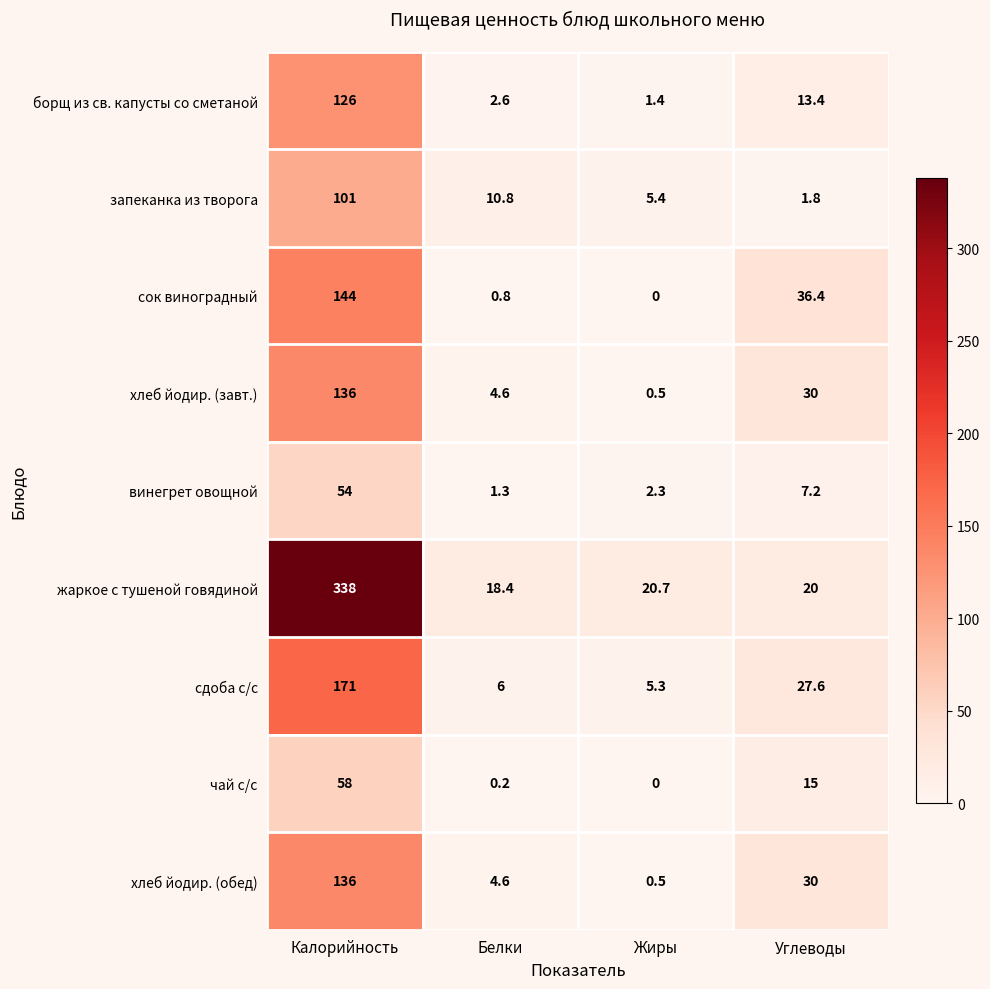

Which series has the largest total across all categories?

жаркое с тушеной говядиной